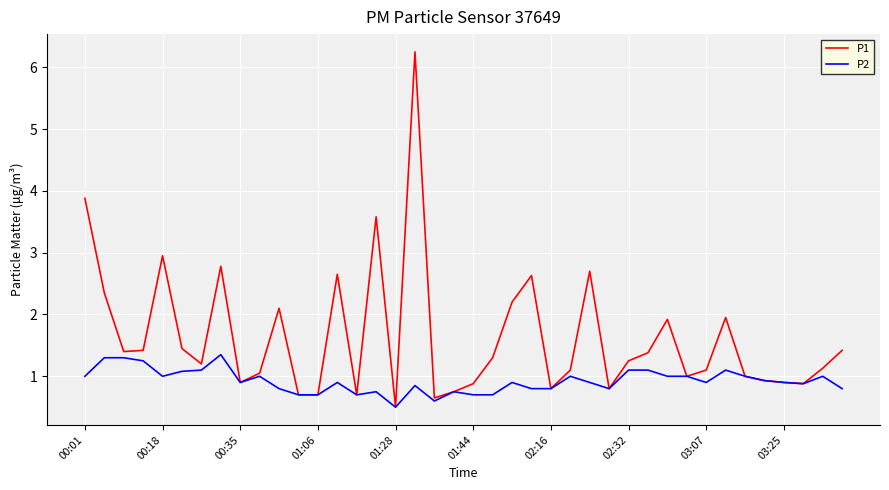

Rank the series by their average value, from lowest to highest.

P2, P1